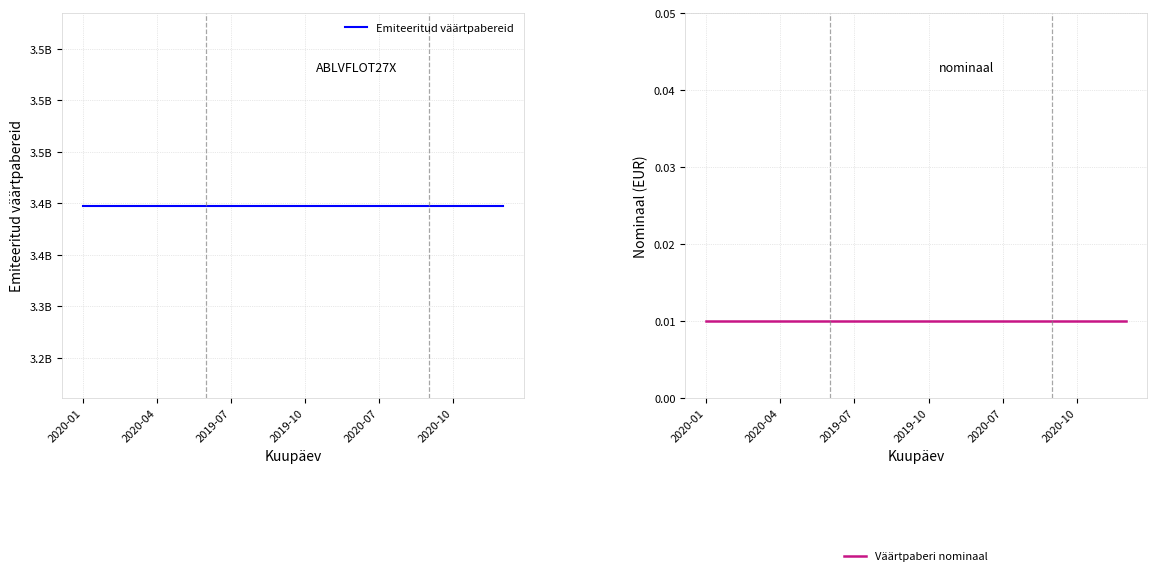

Which series changed the most between 2020-01 and 2020-04?

Emiteeritud väärtpabereid